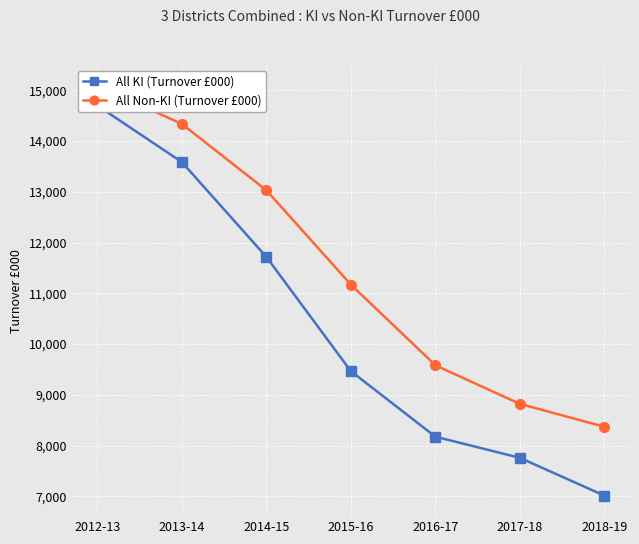

Read the All Non-KI (Turnover £000) value at 2013-14.

14338583